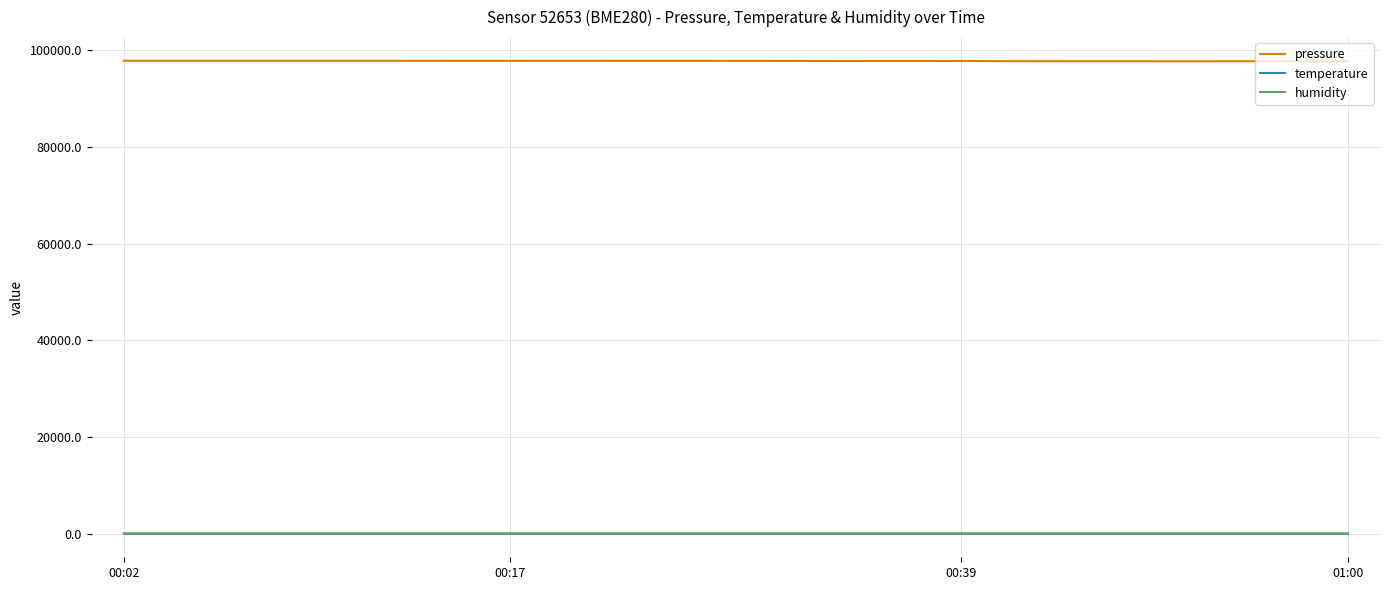

Which series has the widest spread of values?

pressure